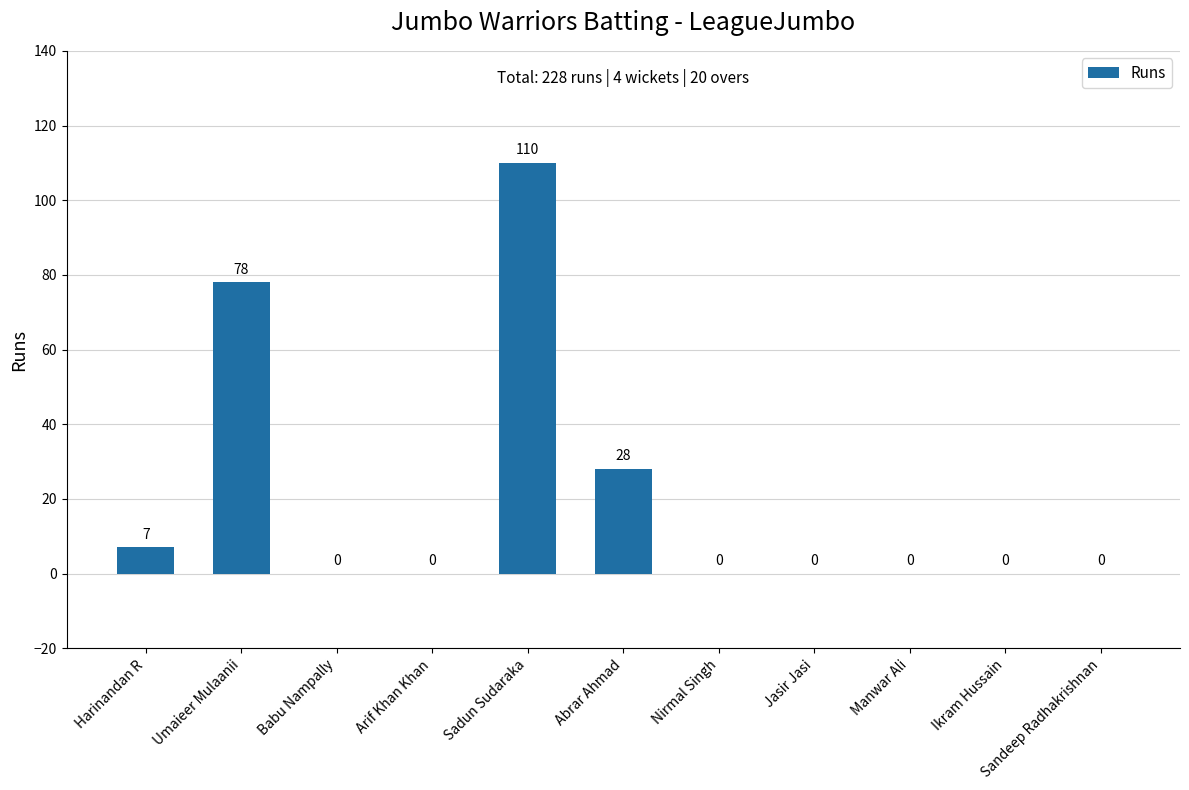

At which label is the value closest to 55?

Umaieer Mulaanii